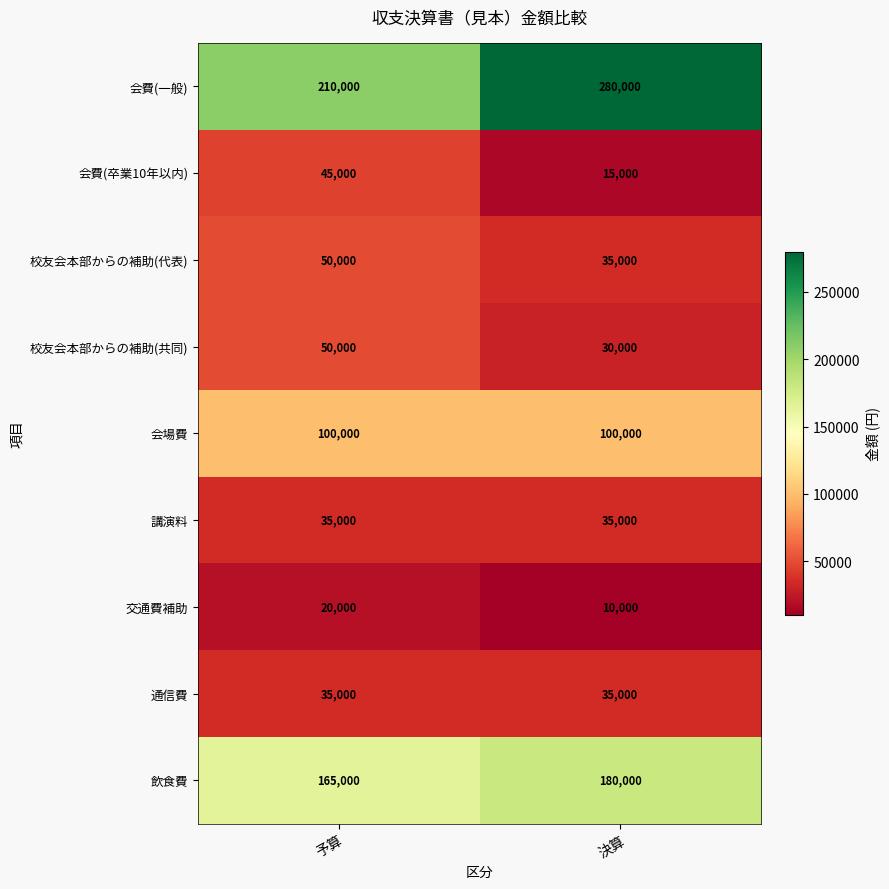

At which category is the sum across all series the highest?

決算